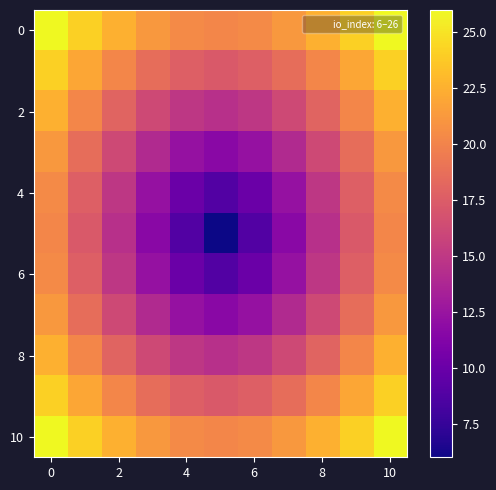

How many categories are shown in the chart?

11